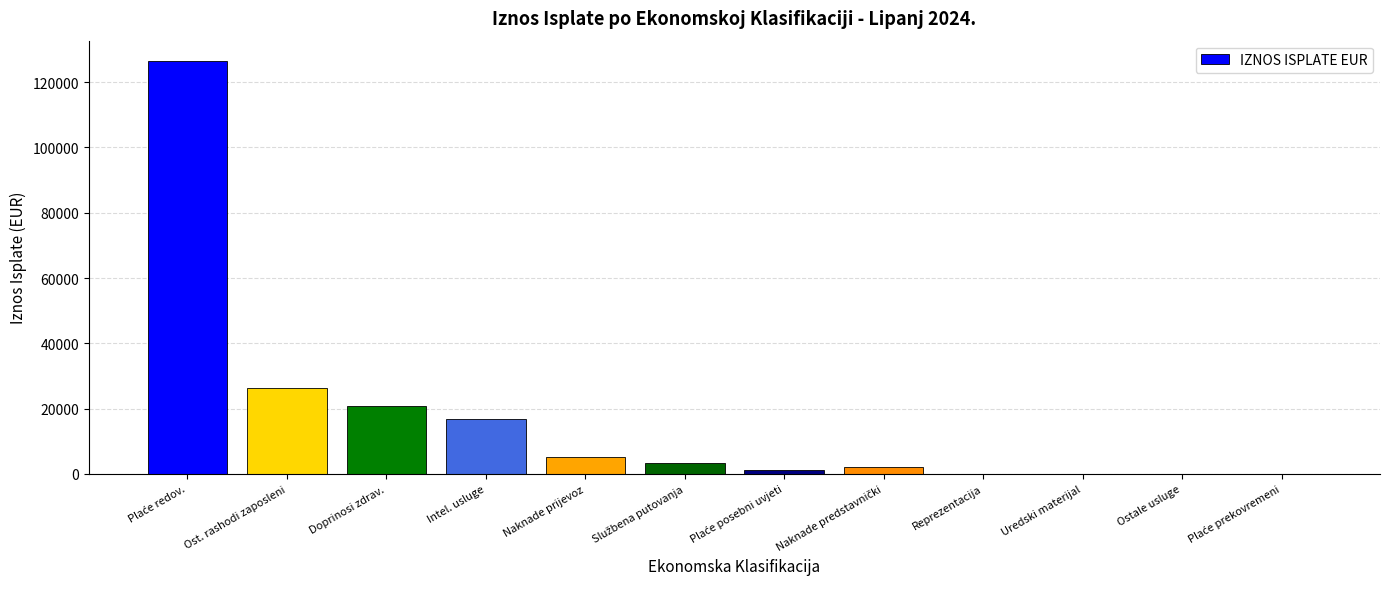

At which label is the value closest to 63197?

Ost. rashodi zaposleni